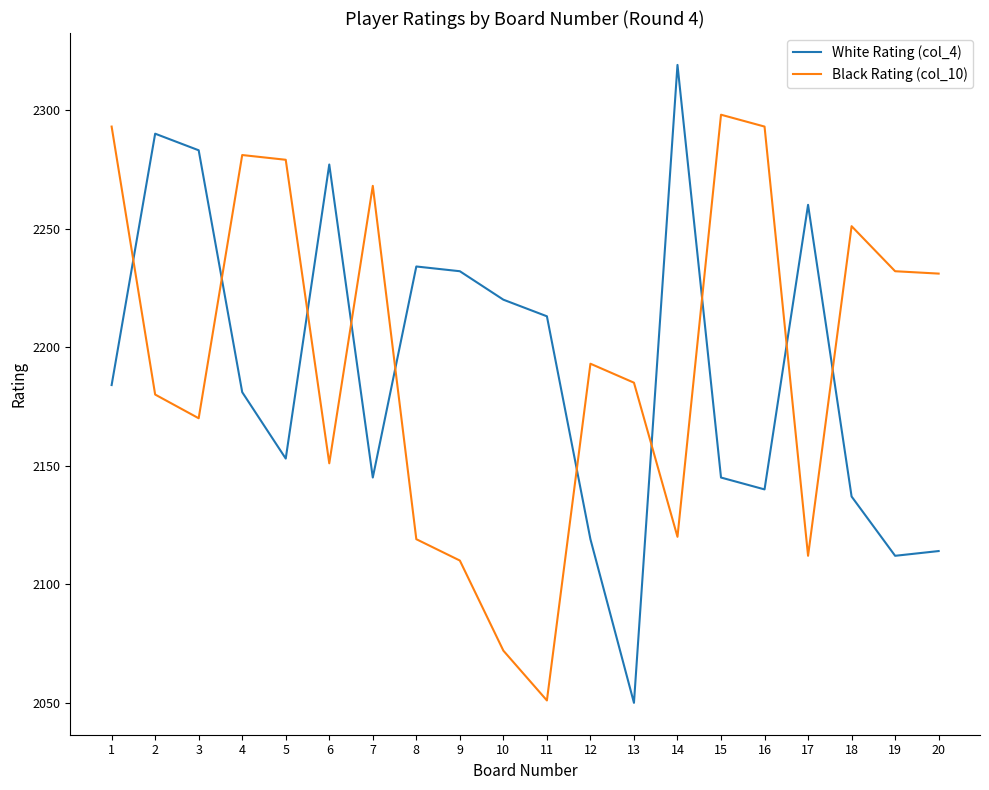

What is the spread (max minus min) of values at 4?

100